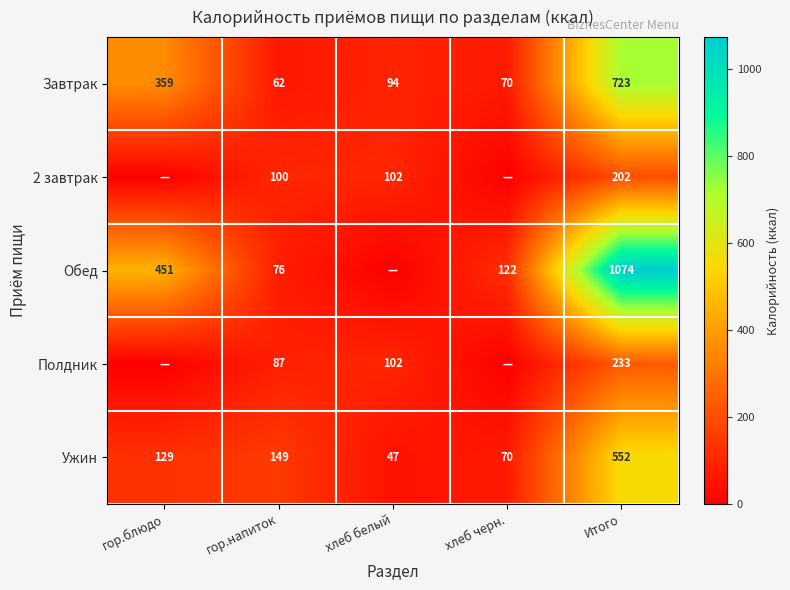

What is the difference between the Ужин values at хлеб белый and Итого?

505